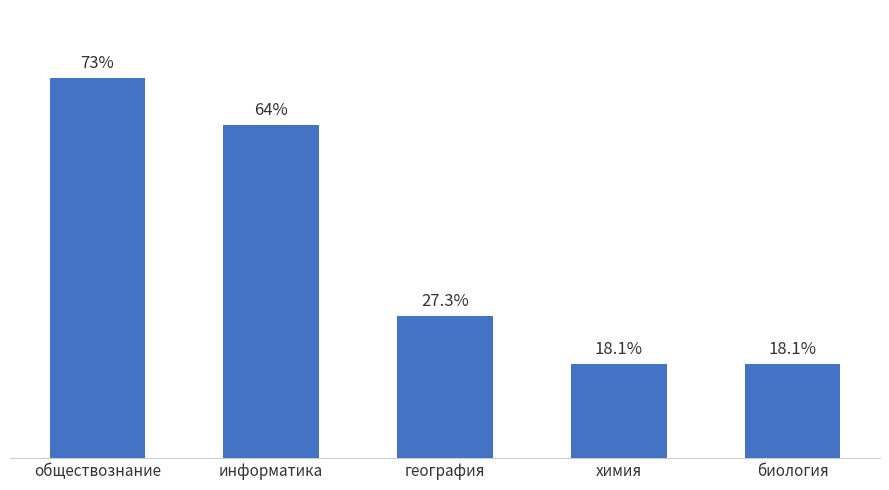

What is the label of the 3rd bar from the right?

география